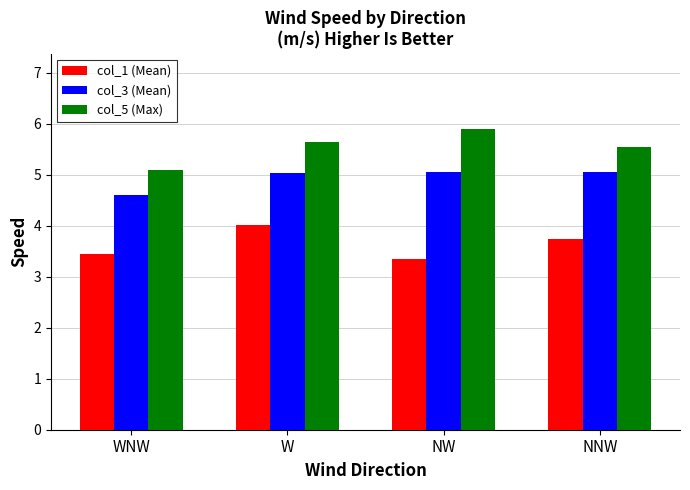

Which series has the largest total across all categories?

col_5 (Max)